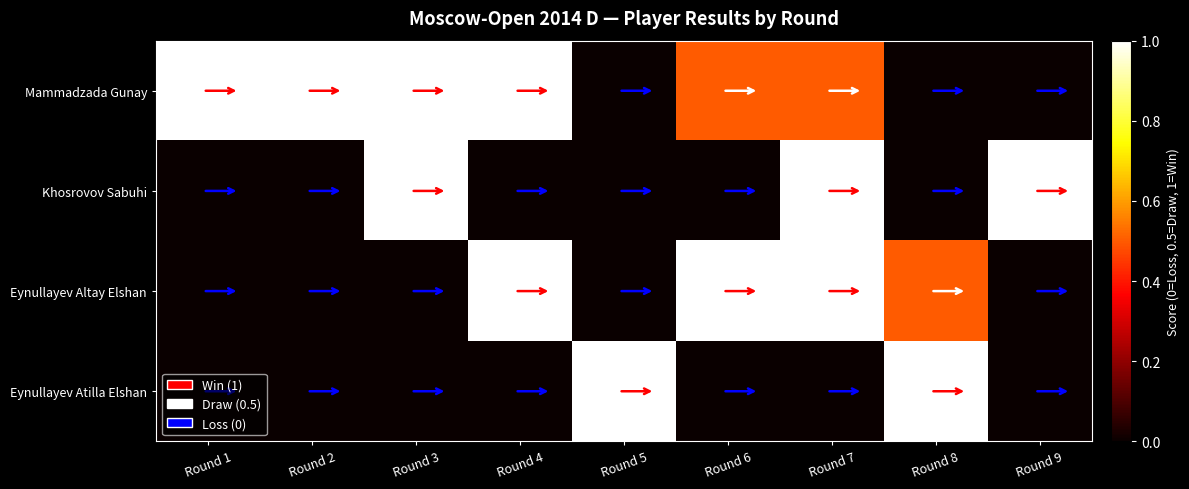

At how many categories does at least one series exceed 0?

9